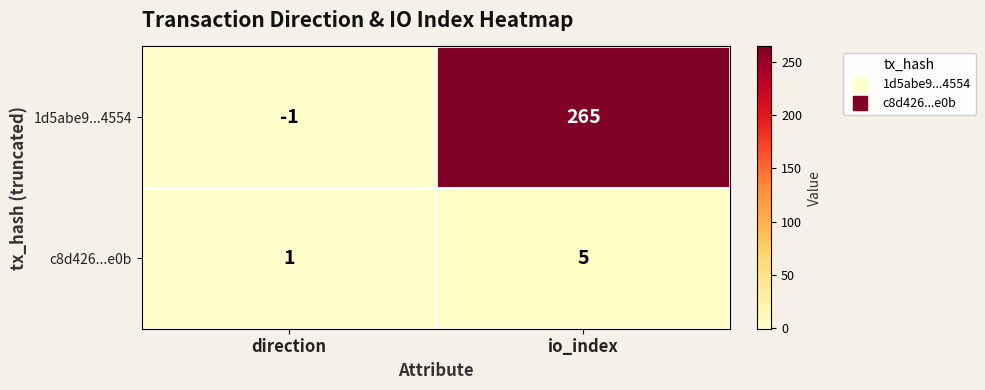

Reading left to right, list all the values displayed in this chart.

1d5abe9...4554: direction=-1	io_index=265
c8d426...e0b: direction=1	io_index=5